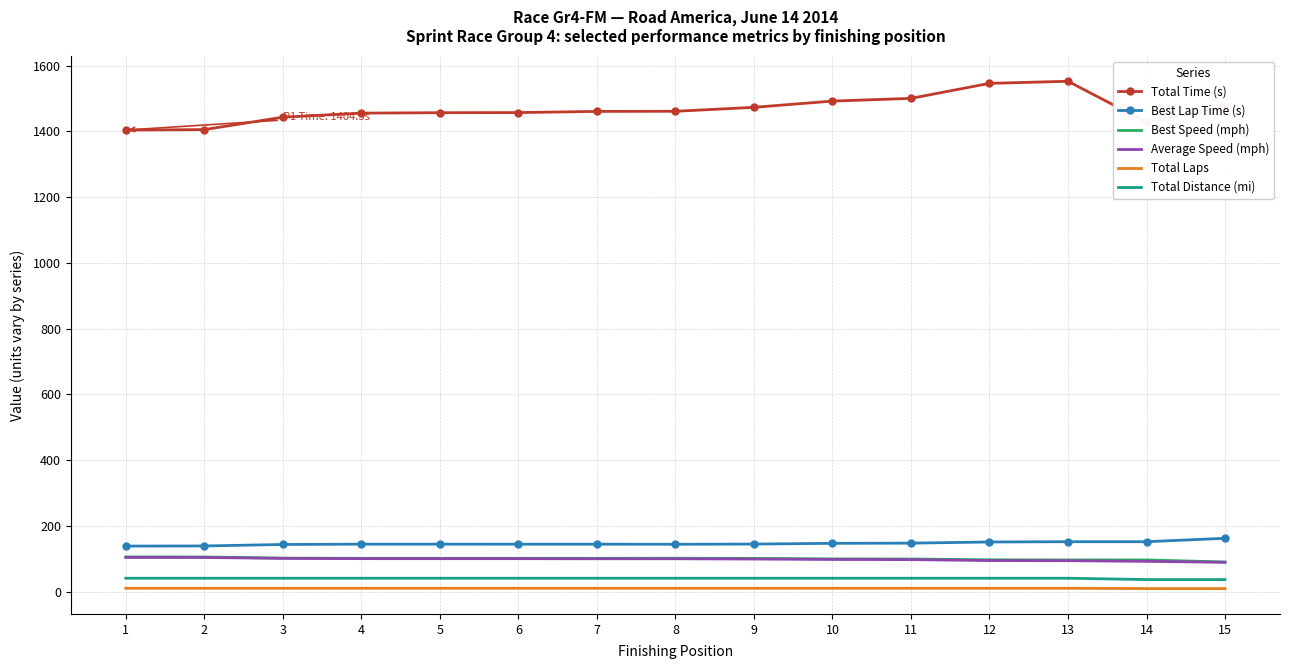

Which series has the largest range (max minus min)?

Total Time (s)